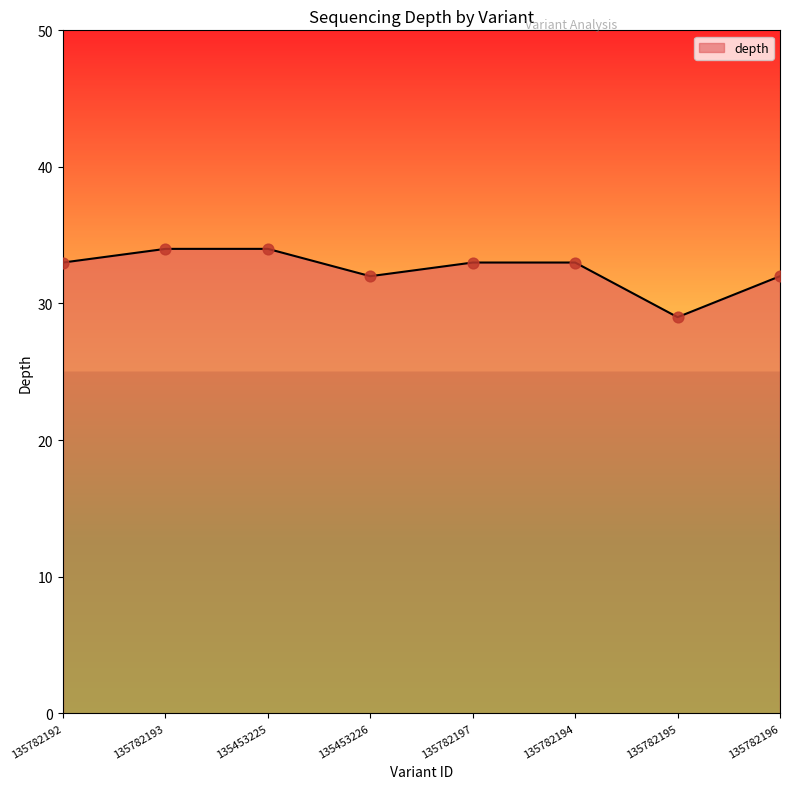

What is the change in value from 135782194 to 135782196?

-1